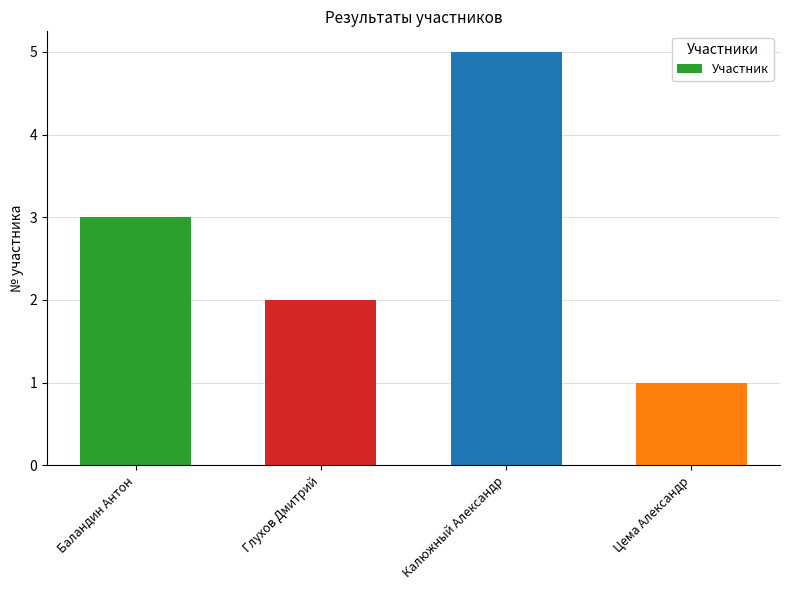

What value does the data have at Калюжный Александр?

5